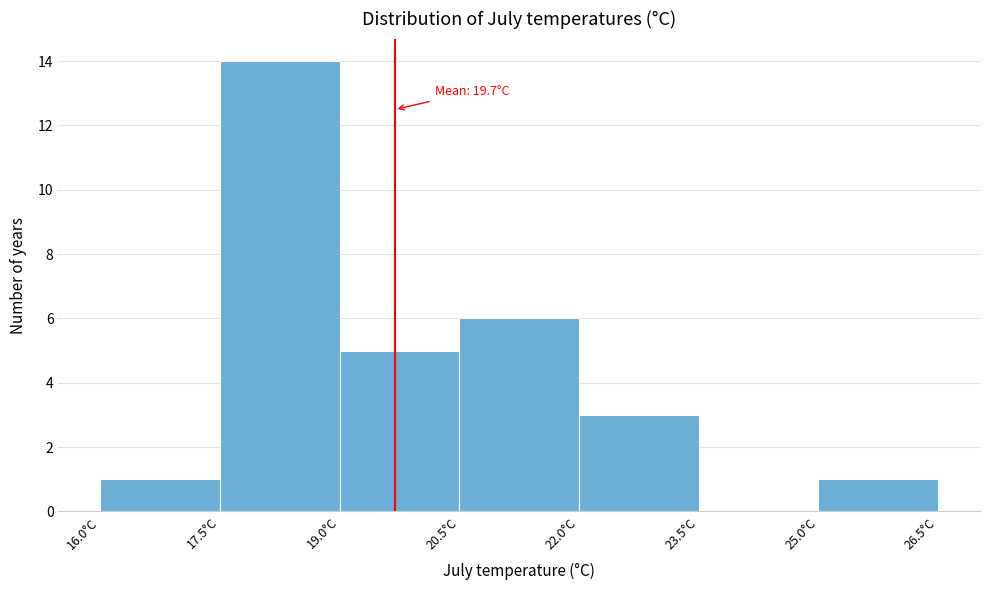

Over which range of the x-axis is the bar tallest?

17.5 to 19.0